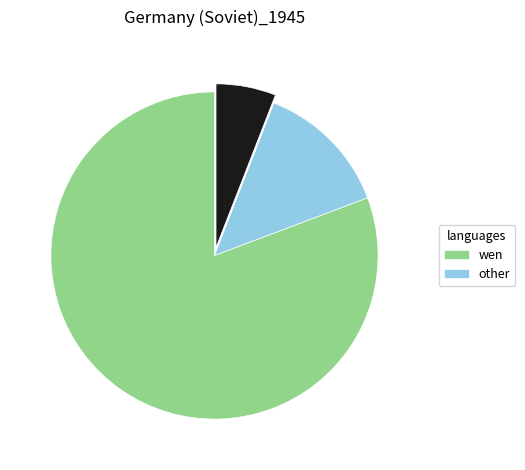

Does any single category account for the majority?

Yes